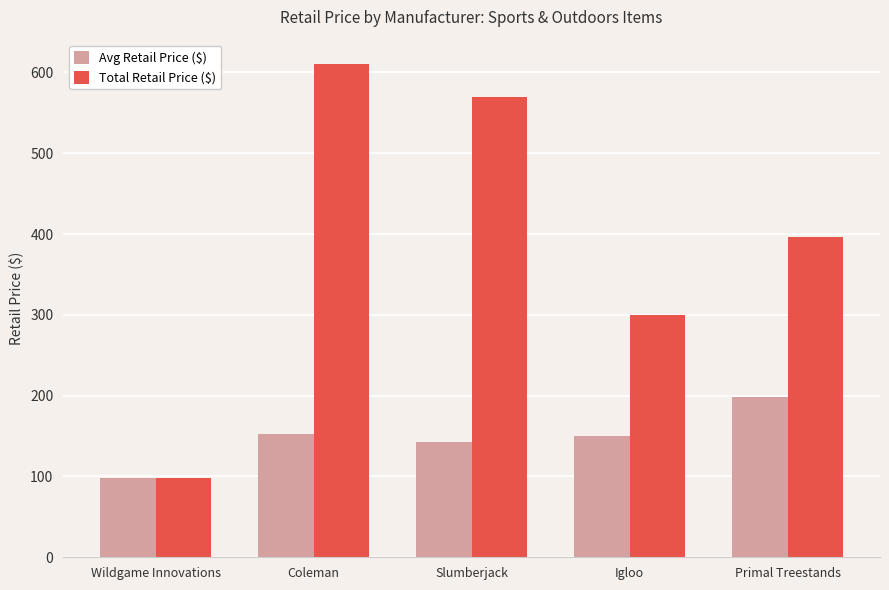

What is the average value of the Total Retail Price ($) series?

394.8